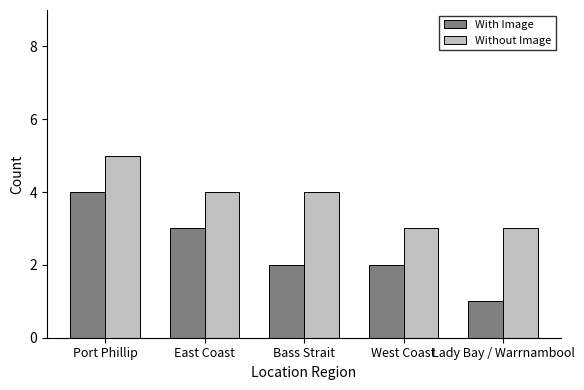

What are all the series names shown in the legend?

With Image, Without Image